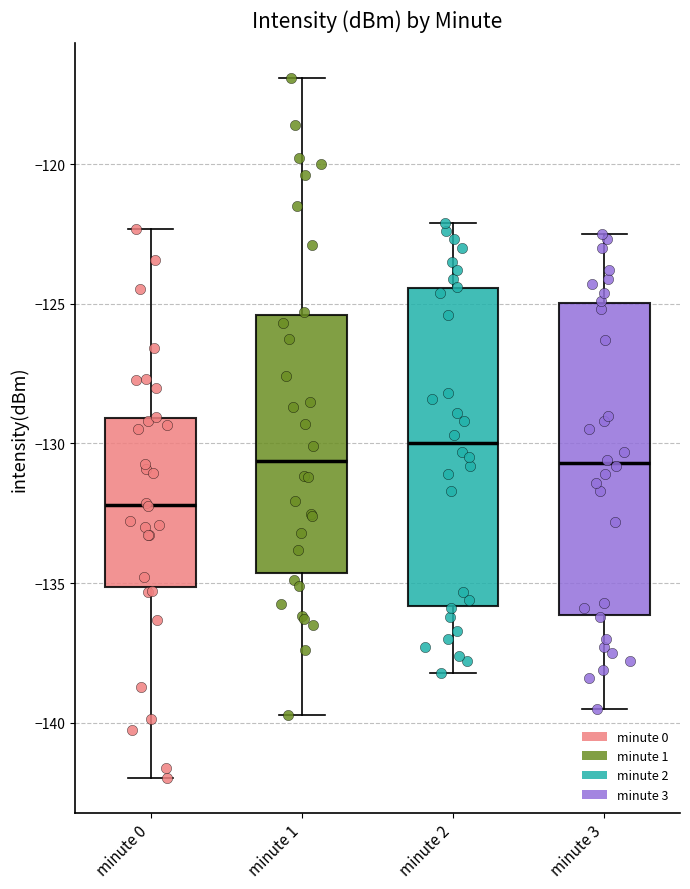

Reading left to right, transcribe this box plot: for each box, give where its median line is, the range the box spans, and where its two whiskers end, as read against the y-axis. The values are not printed on the chart, so give them approximately, as read against the axis.

minute 0: median -132.0, box -135.0 to -129.0, whiskers -142.0 to -122.5
minute 1: median -130.5, box -134.5 to -125.5, whiskers -139.5 to -117.0
minute 2: median -130.0, box -136.0 to -124.5, whiskers -138.0 to -122.0
minute 3: median -130.5, box -136.0 to -125.0, whiskers -139.5 to -122.5